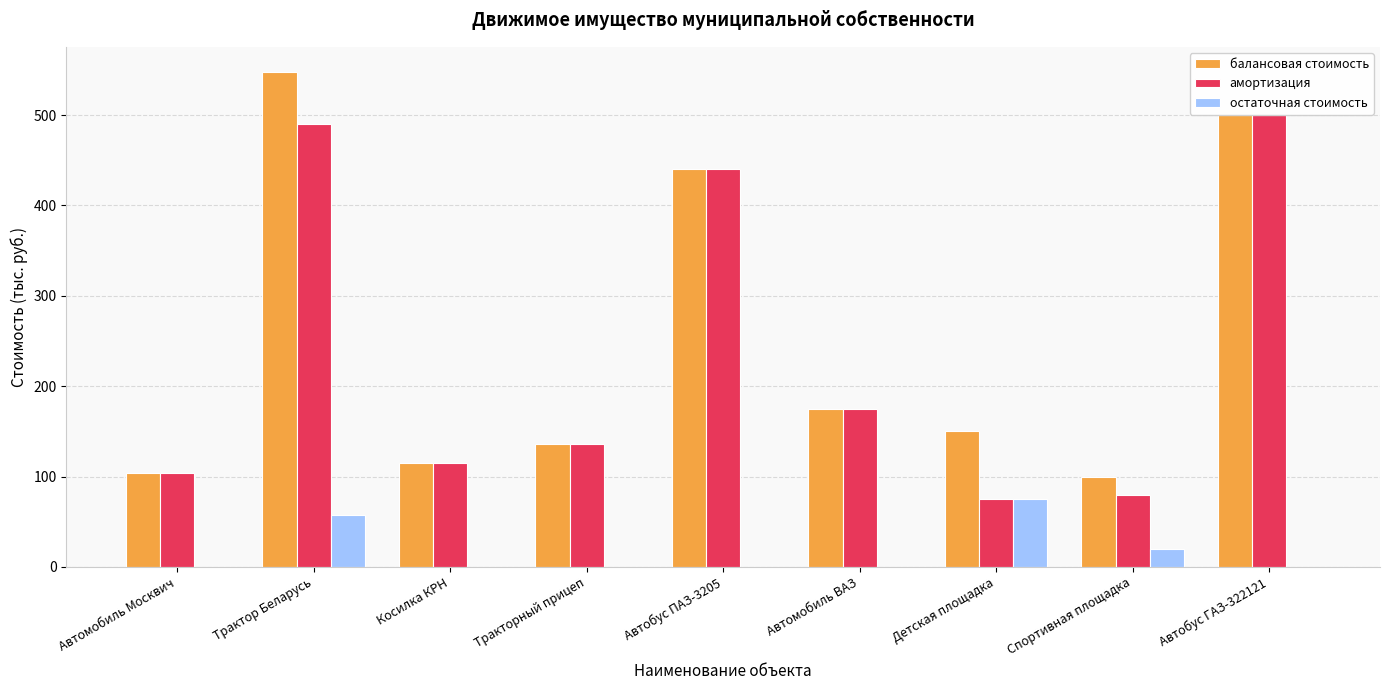

What is the highest value of the амортизация series?

500.0